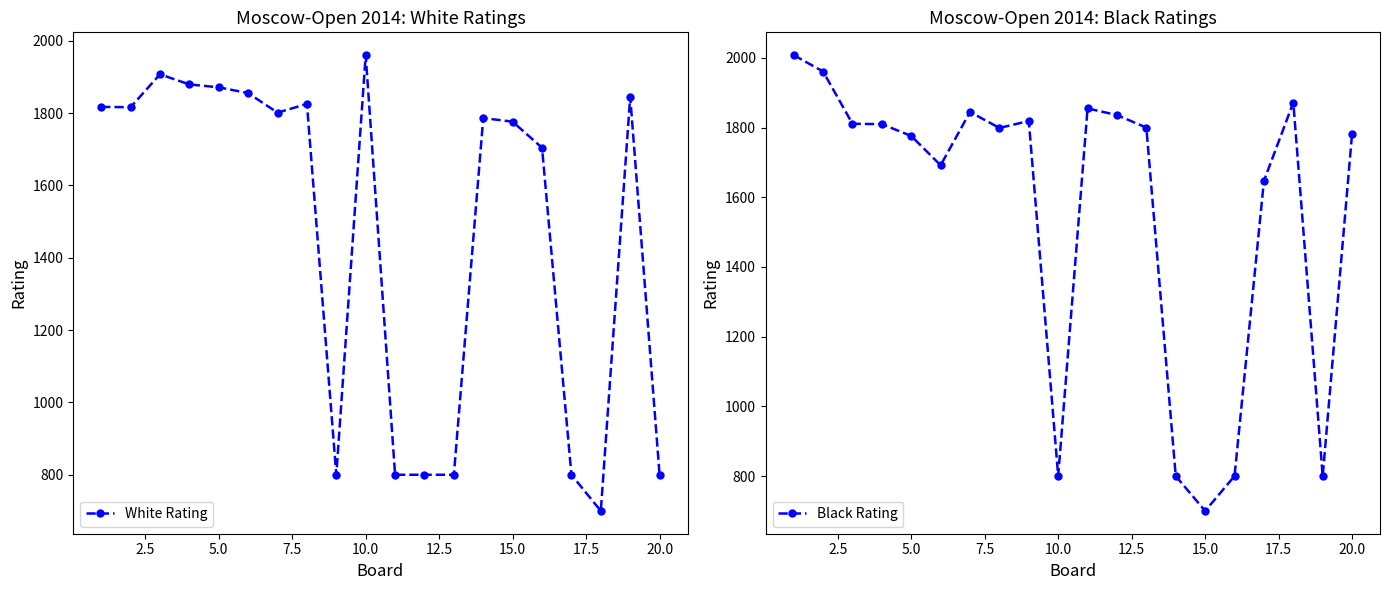

What is the minimum value for White Rating?

700